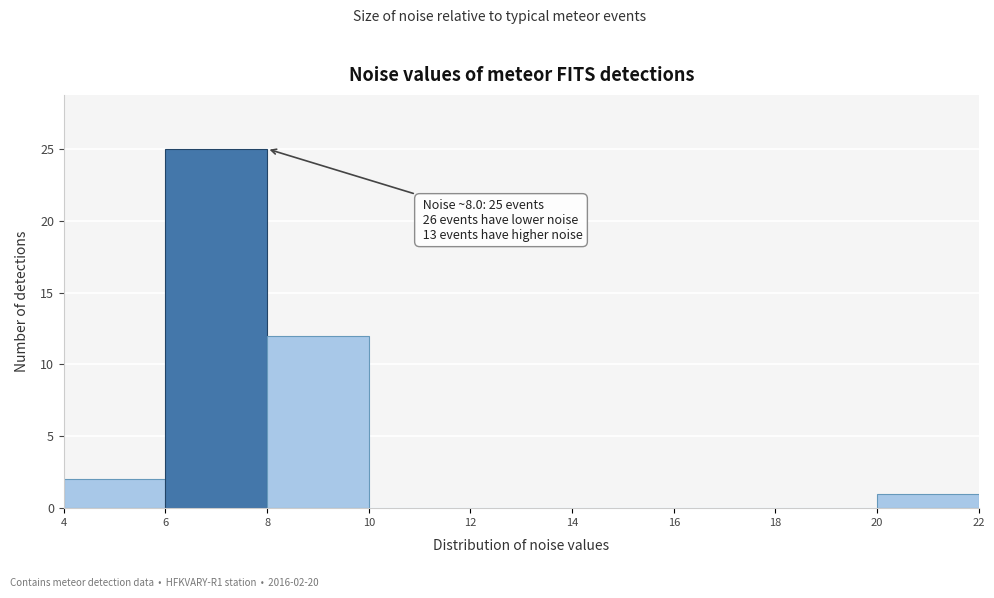

Which range on the x-axis has the tallest bar?

6 to 8